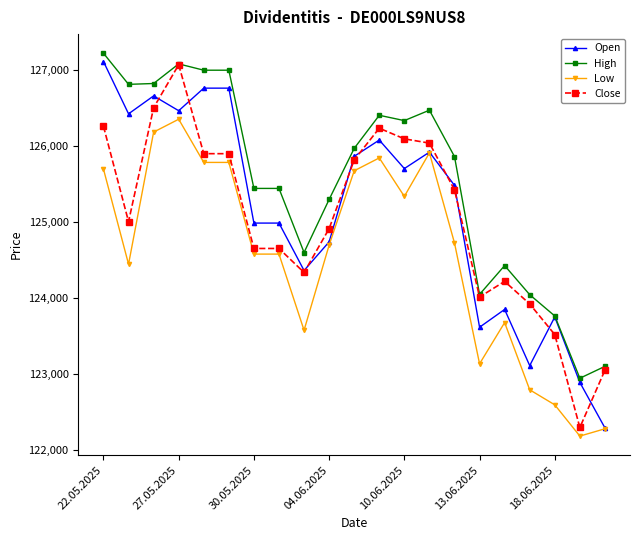

What is the difference between the maximum and second lowest values in the High series?

4119